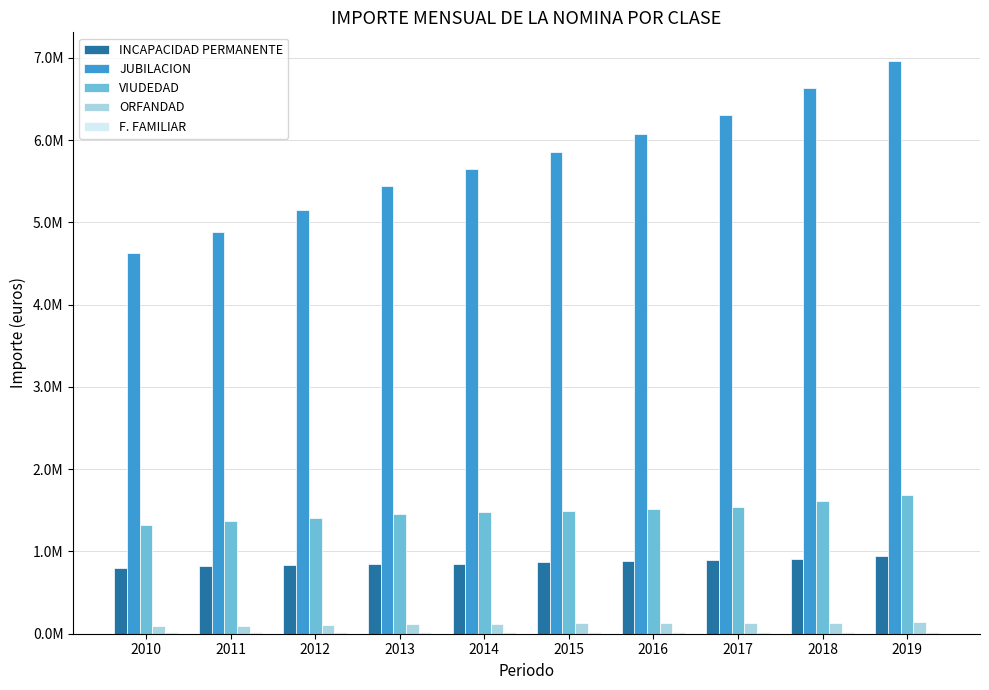

Are the bars horizontal?

No